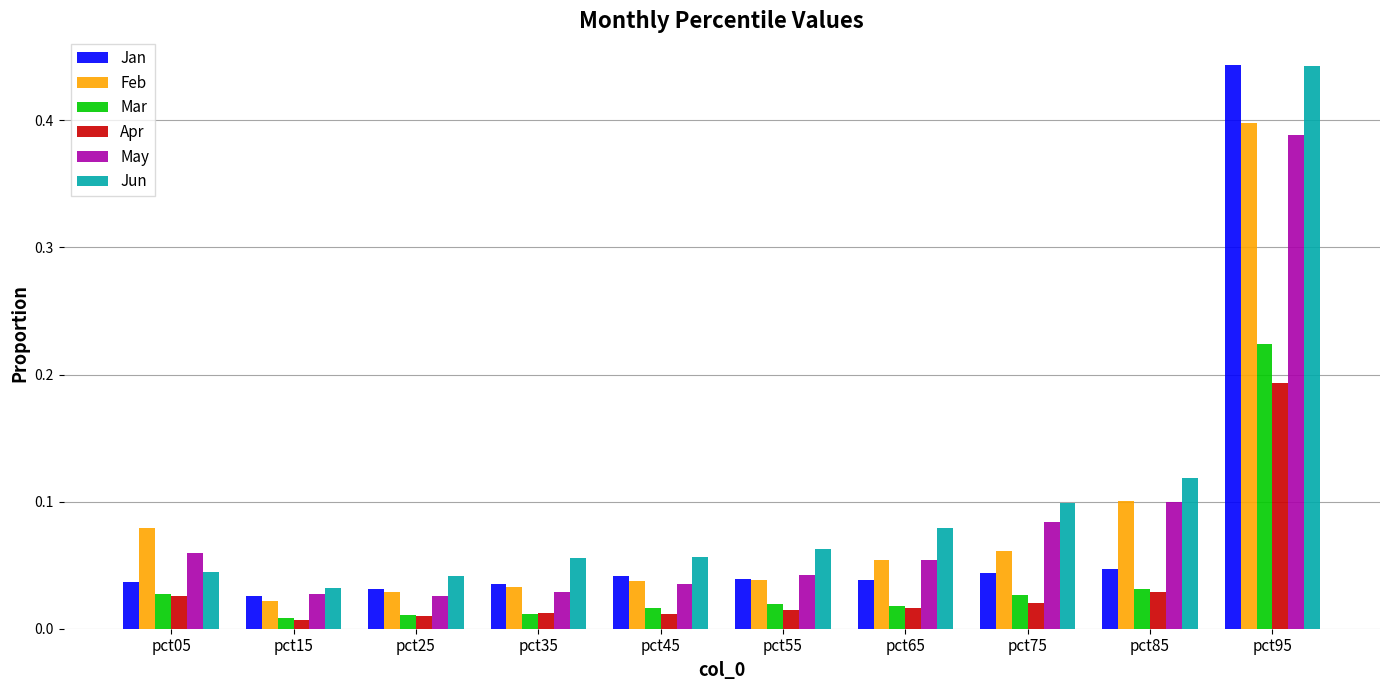

What is the sum of all Apr values?

0.3